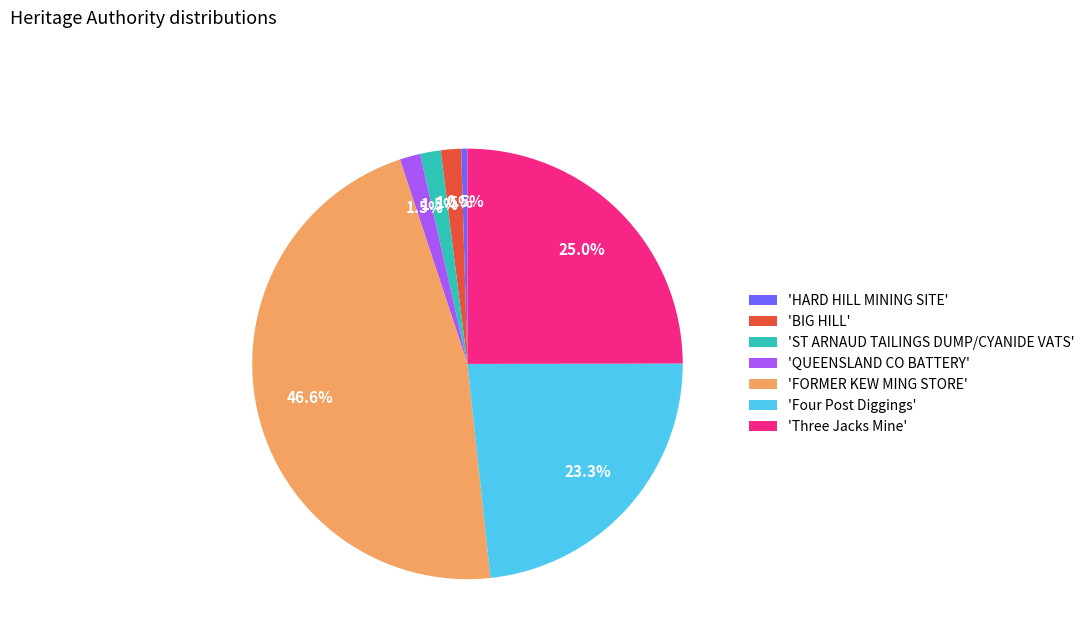

Which category has the biggest portion of the pie?

'FORMER KEW MING STORE'